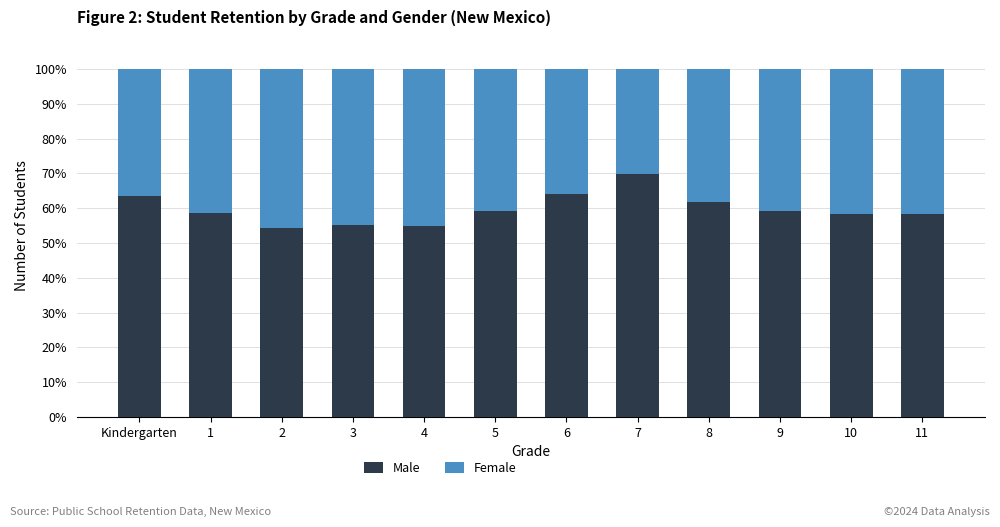

What is the total value across all series at 3?

100.0